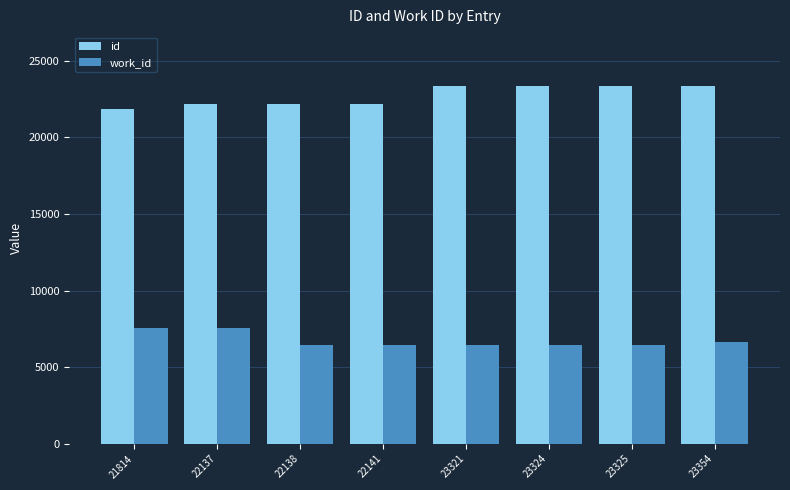

At which label is id closest to 22584?

22141